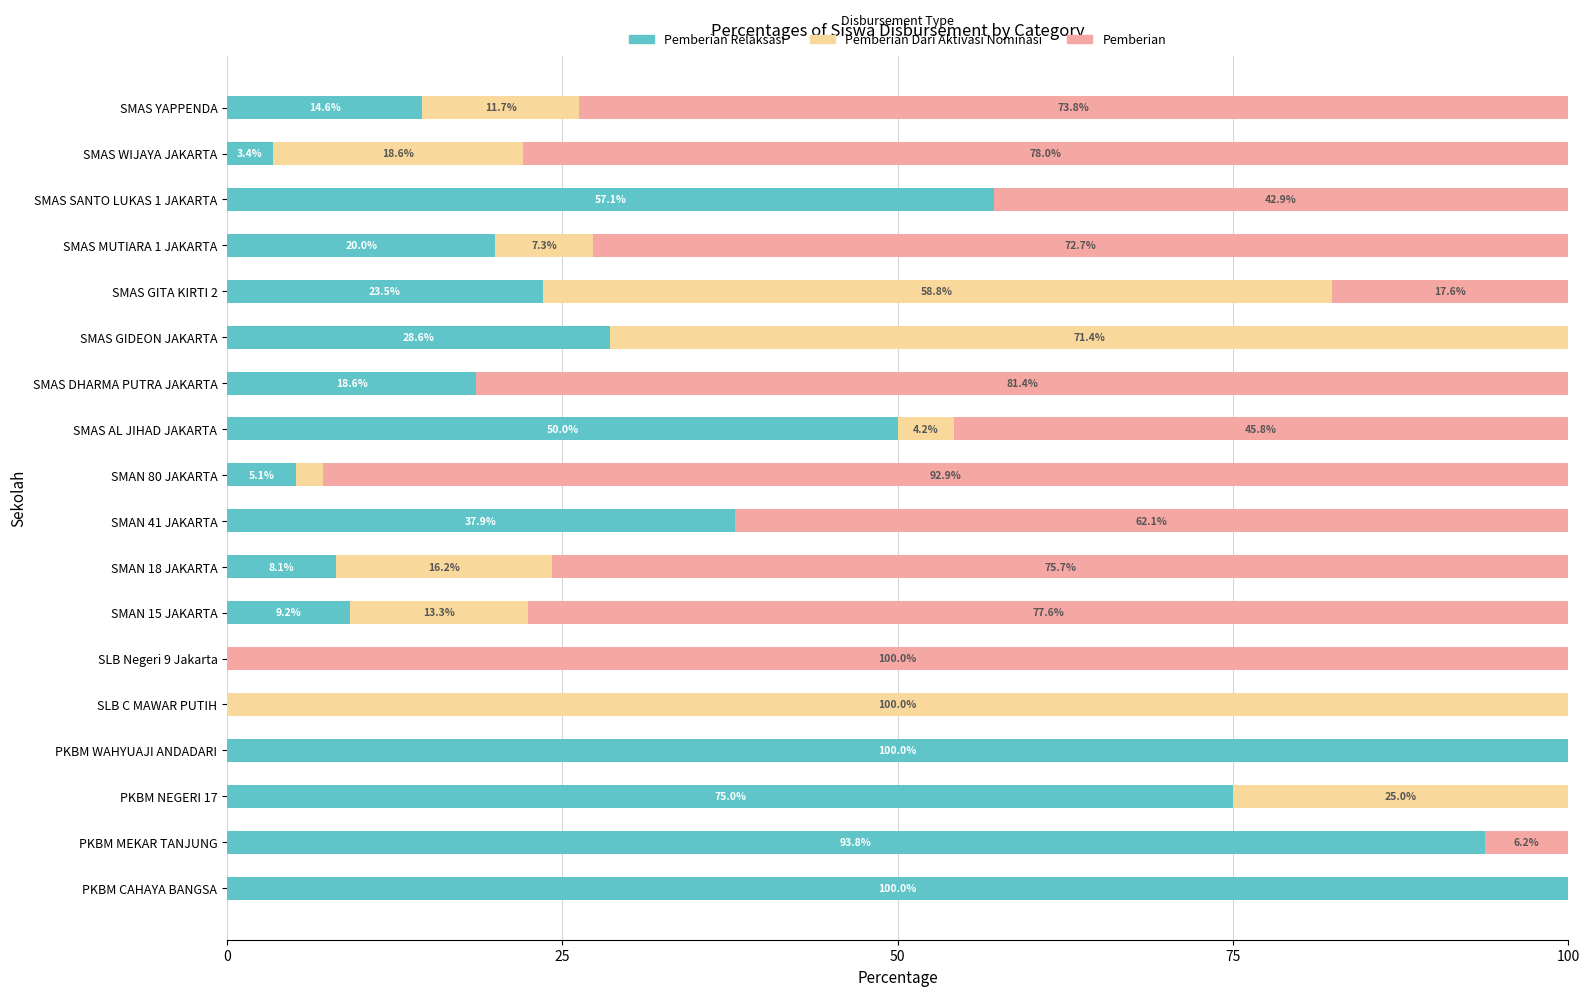

What is the total value across all series at SMAS DHARMA PUTRA JAKARTA?

100.0